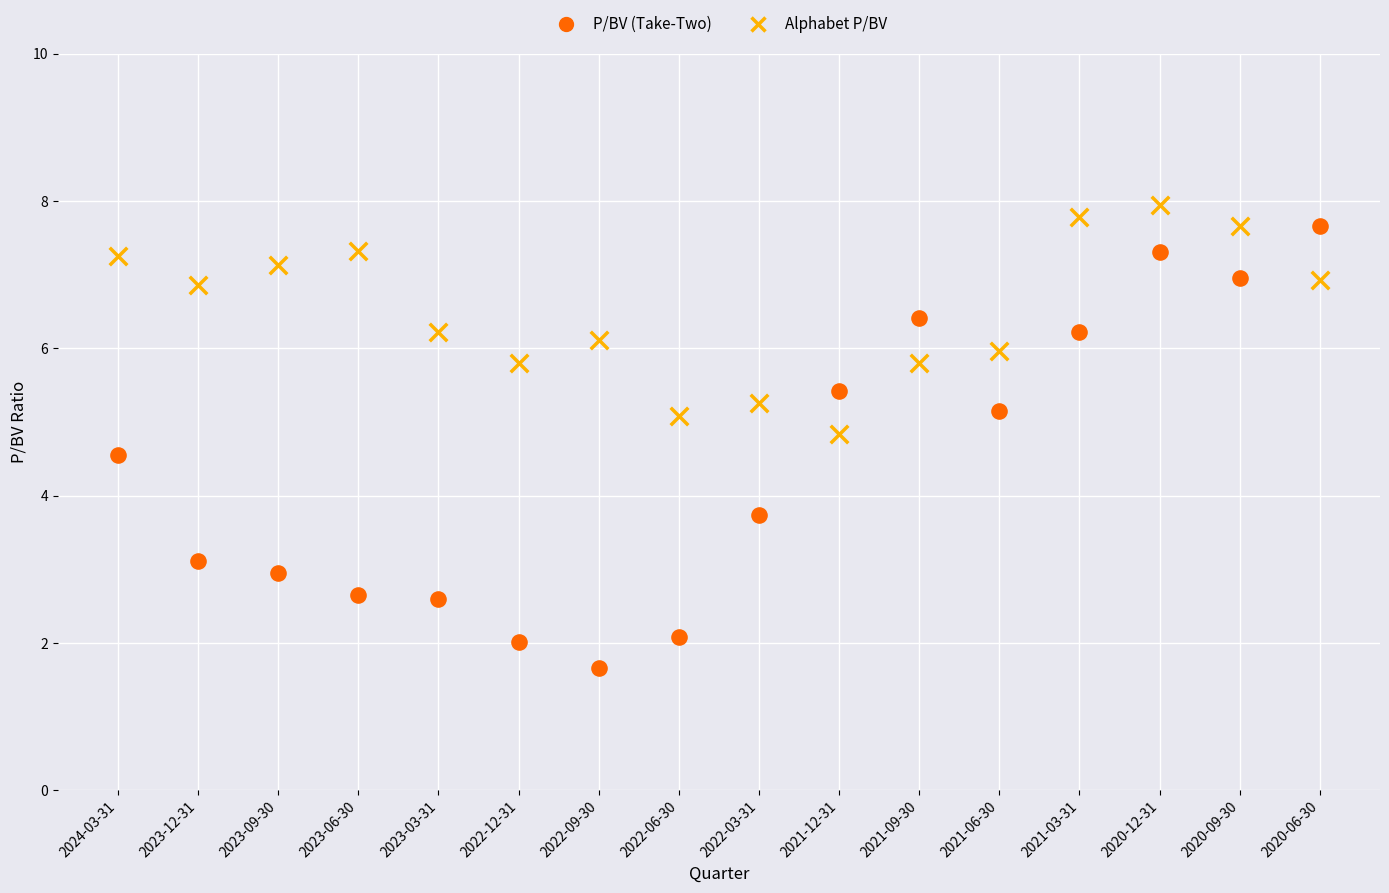

Which series contains the highest Y value?

Alphabet P/BV